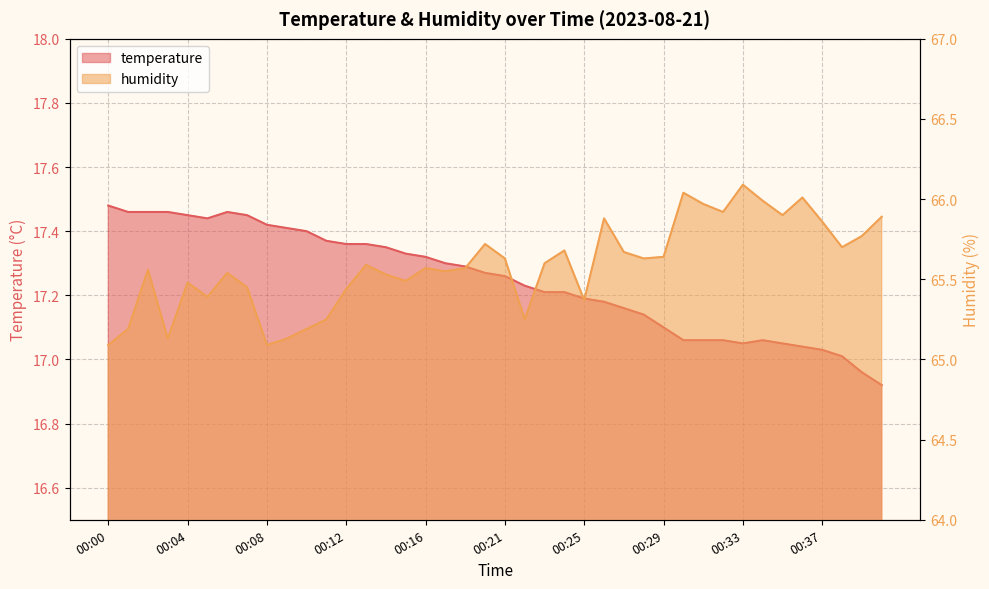

How many lines are shown in the chart?

2